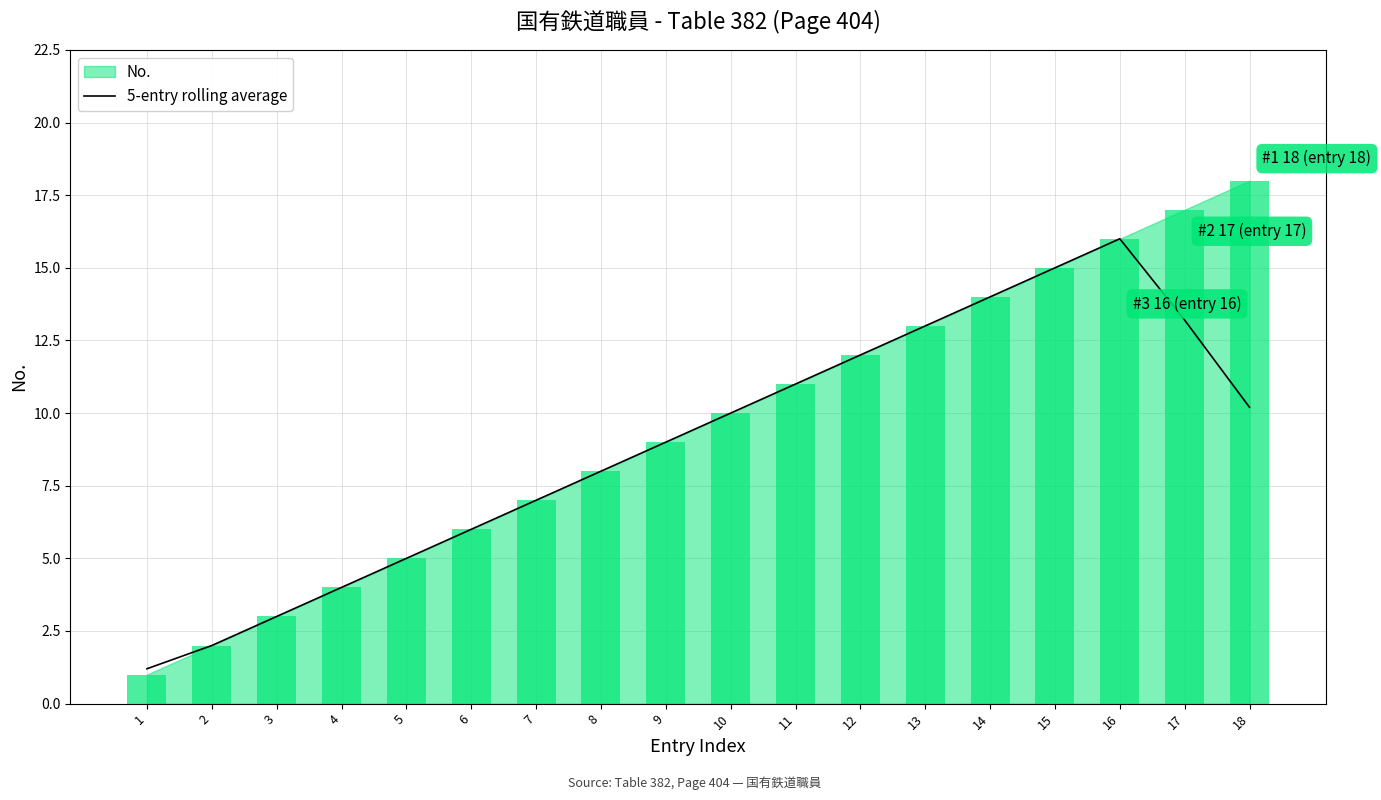

Is it true that 5-entry rolling average equals 2.1 at 1?

False